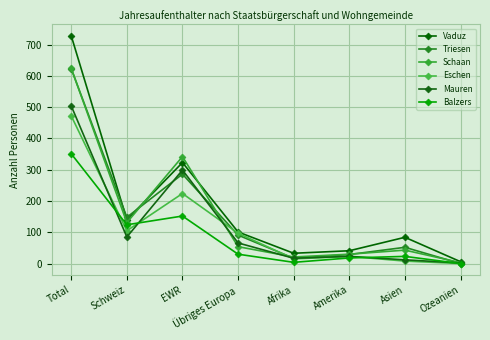

What is the highest value of the Schaan series?

624